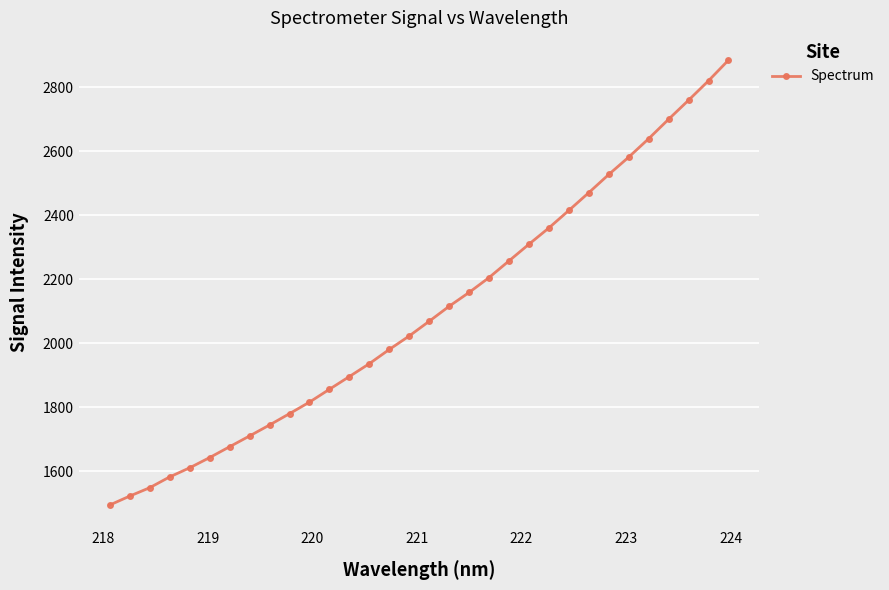

What is the difference between the maximum and minimum values?

1388.7